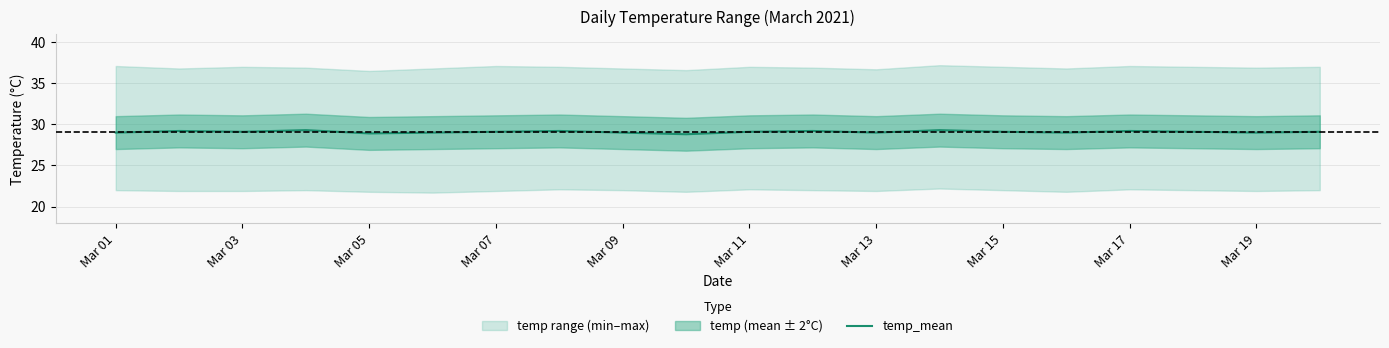

What is the lowest value of the temp_mean series?

28.8